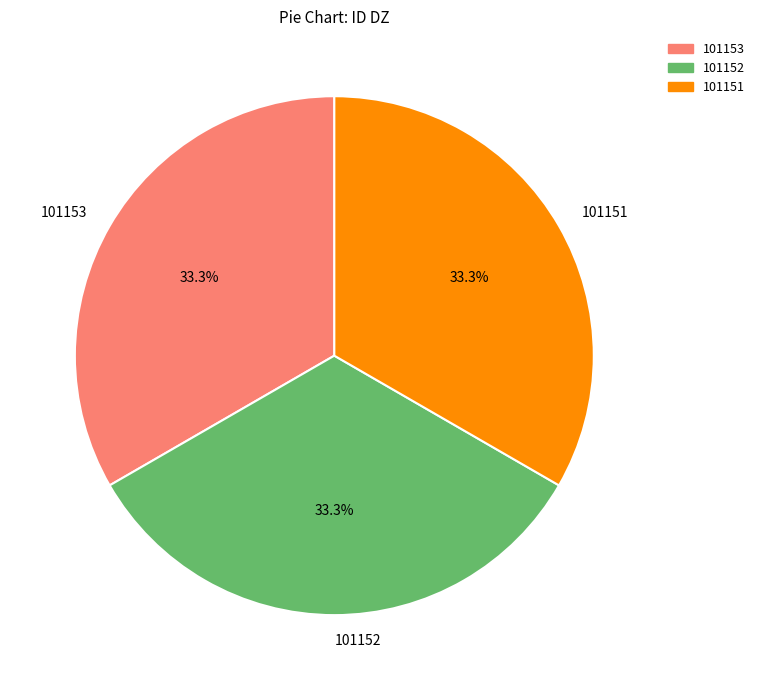

Does 101153 account for over 50% of the chart?

No